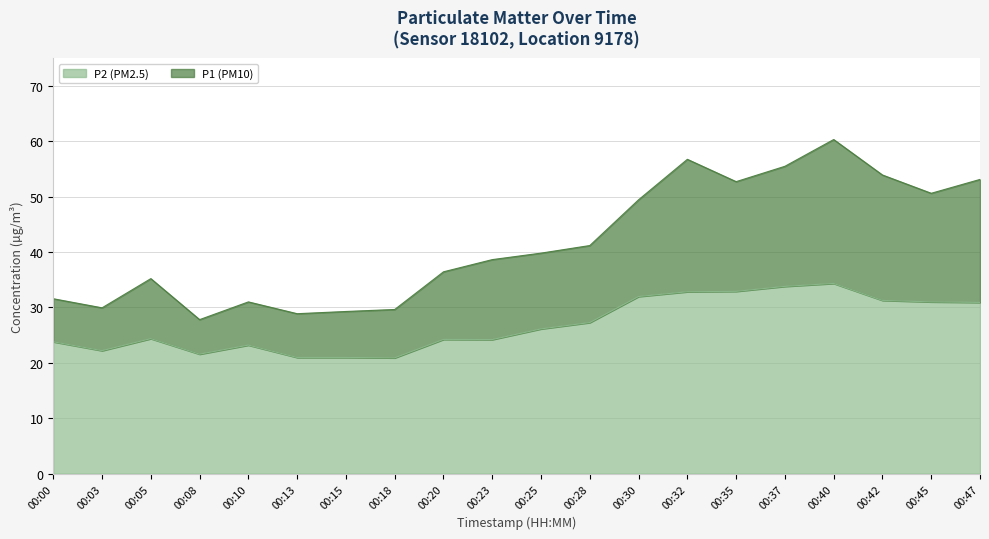

What are all the series names shown in the legend?

P2 (PM2.5), P1 (PM10)